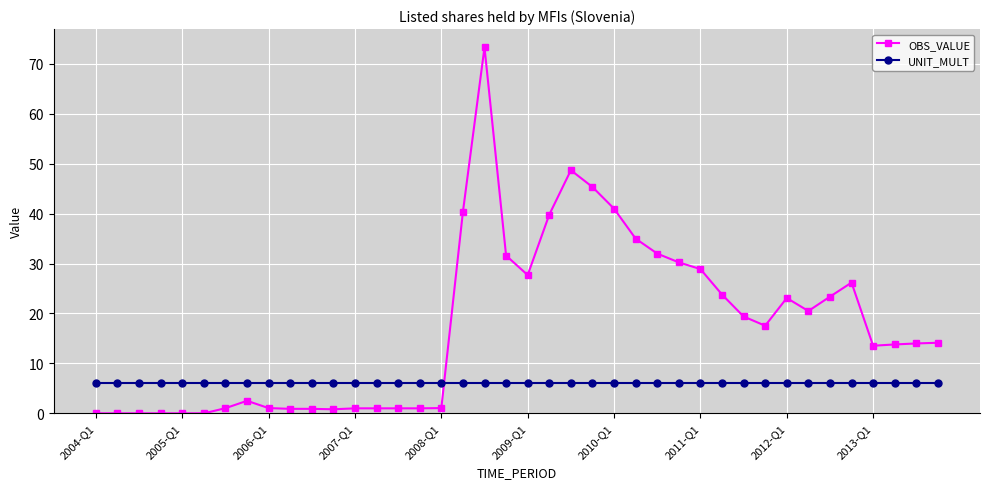

Which series has the largest range (max minus min)?

OBS_VALUE